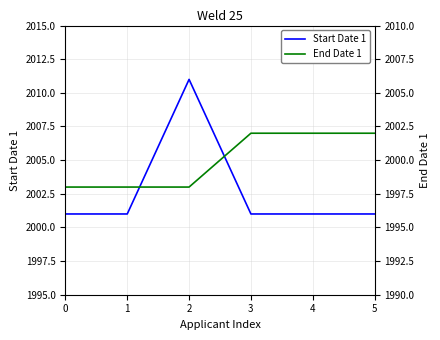

How many End Date 1 values are between 1998 and 2002?

6